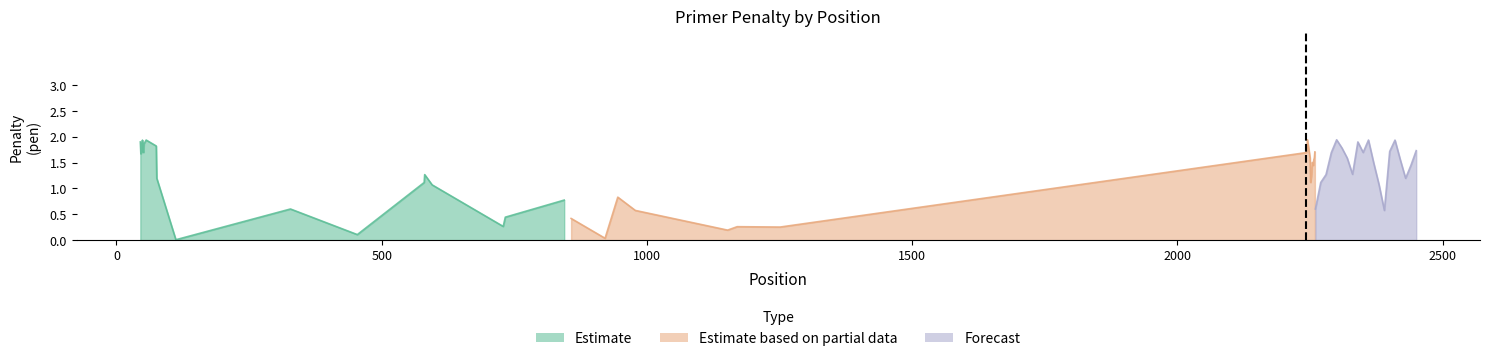

How many data points in Forecast are above 1?

18